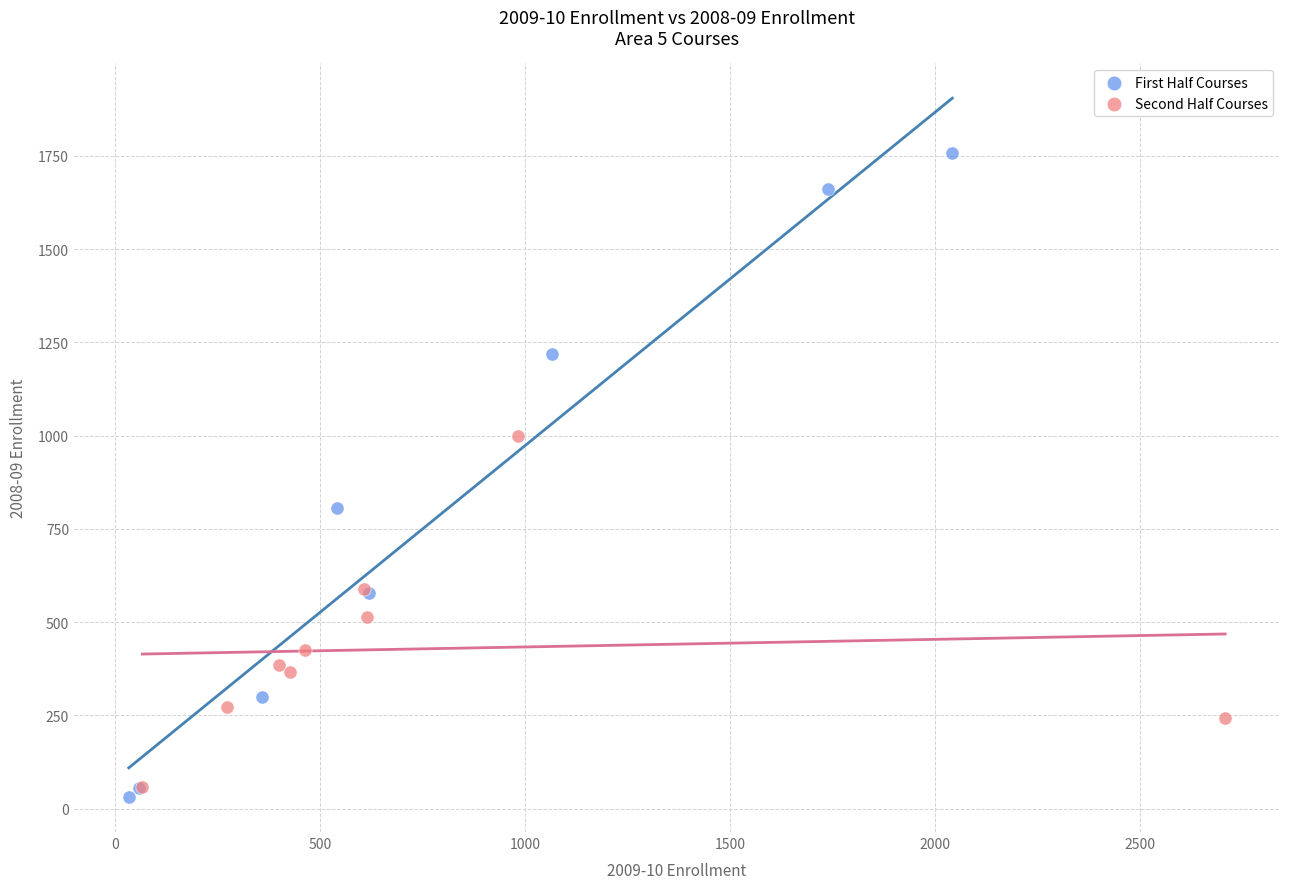

Which series has the largest Y range (max minus min)?

First Half Courses